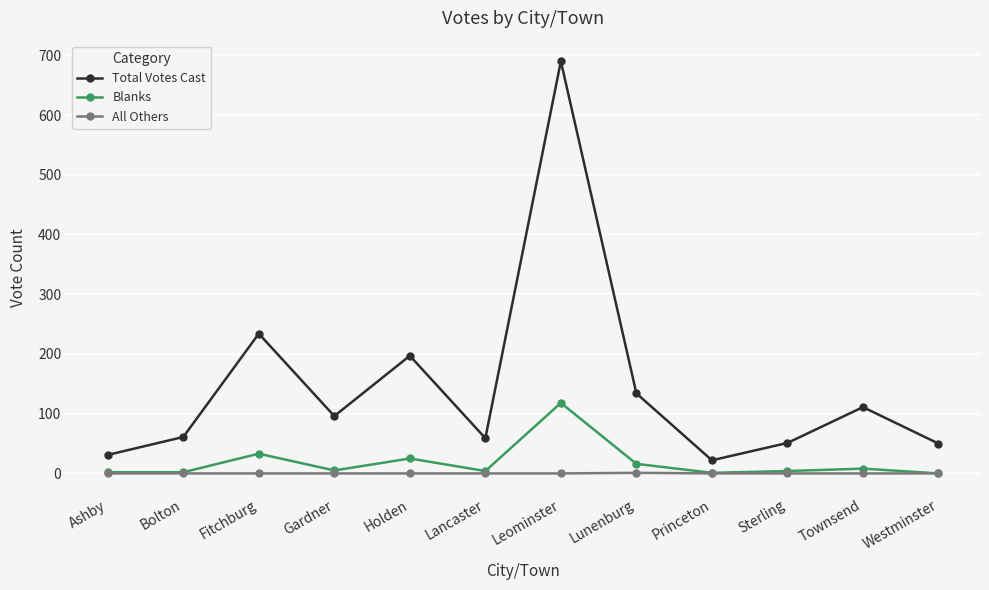

How many lines are shown in the chart?

3